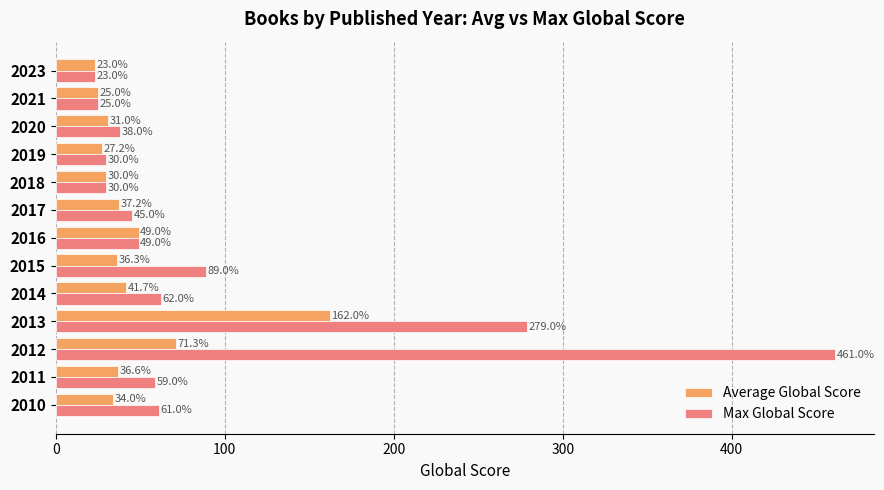

How many values in the Max Global Score series are below 49?

6